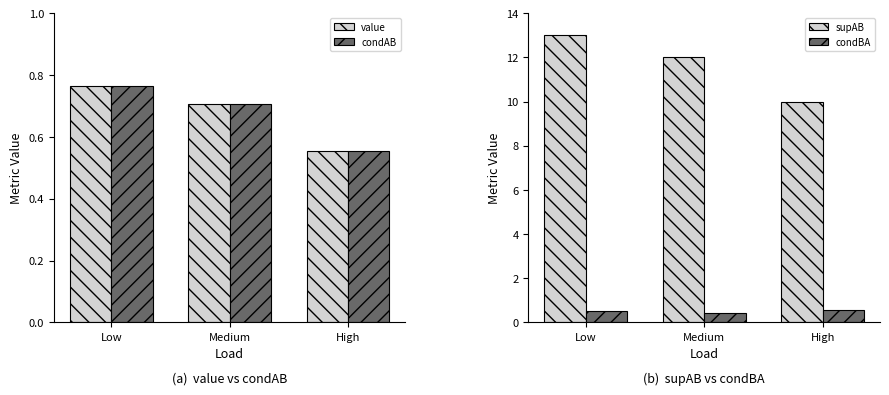

Is it true that value equals 0.8 at Low?

True